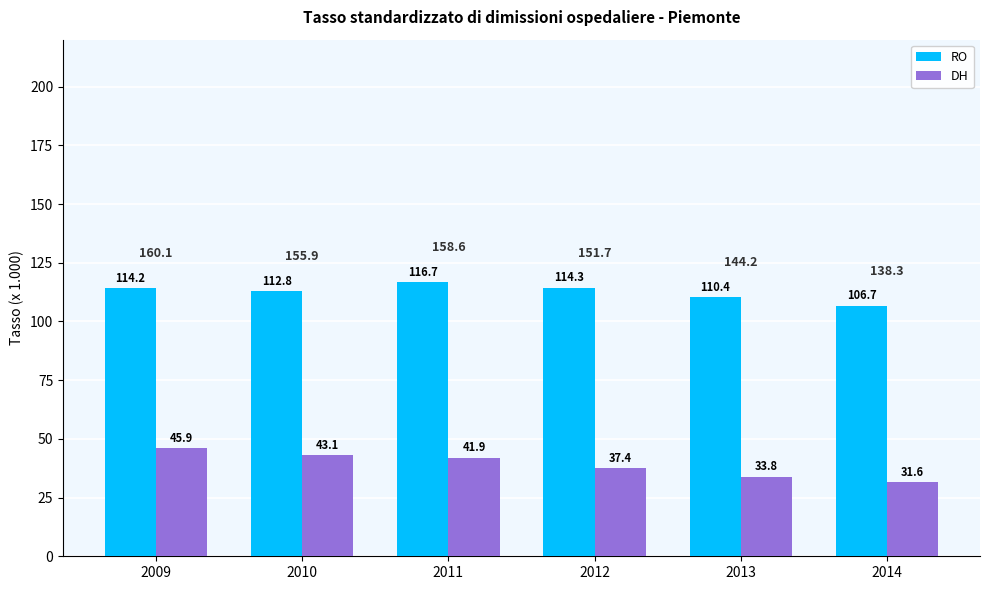

Where does the DH series first go above 41?

2009